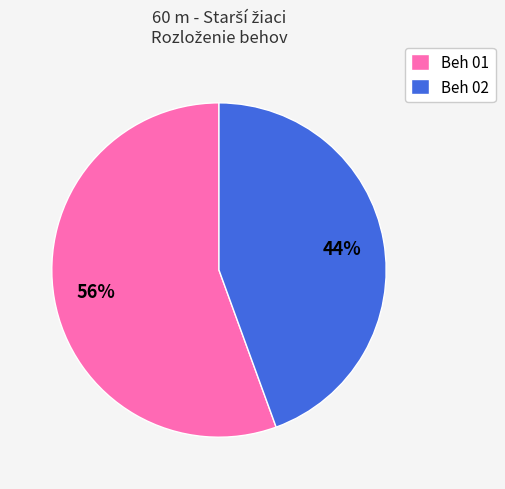

To the nearest percent, what is the combined percentage of Beh 01 and Beh 02?

100%